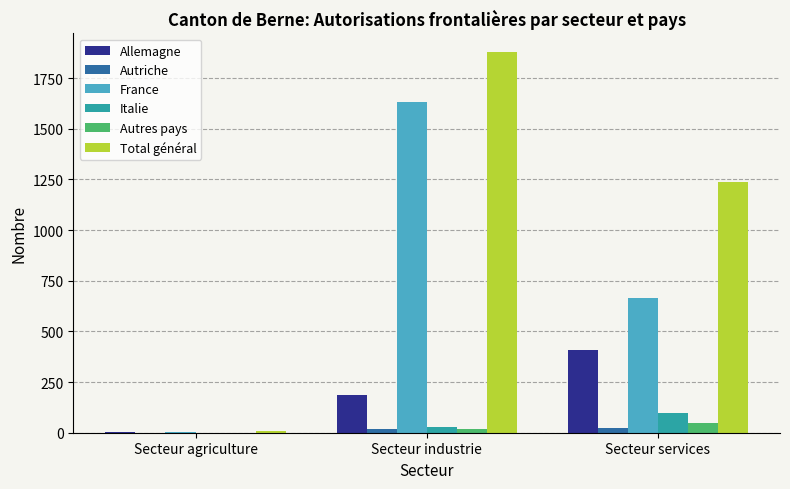

The value of Autriche at Secteur industrie is 16. True or false?

True